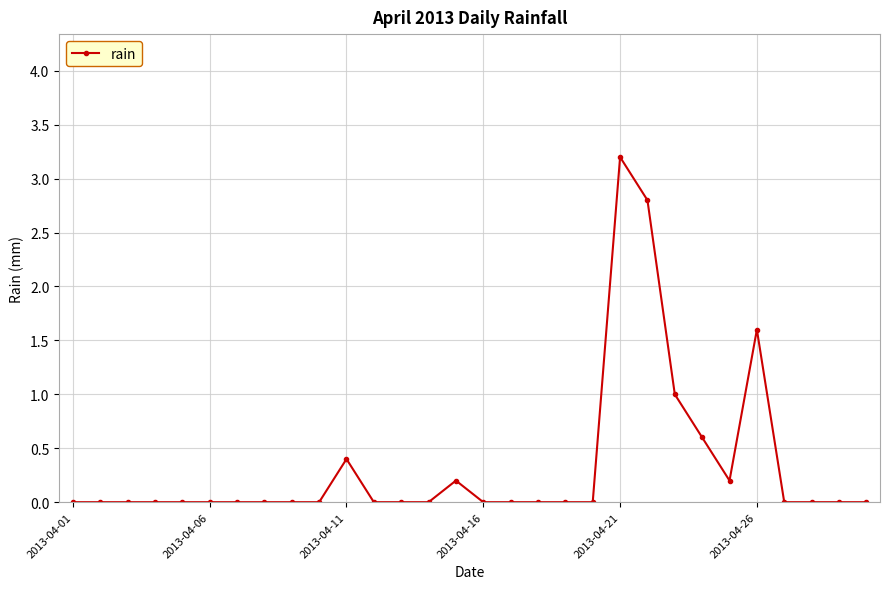

True or false: the data has more than 1 interior local peaks.

True